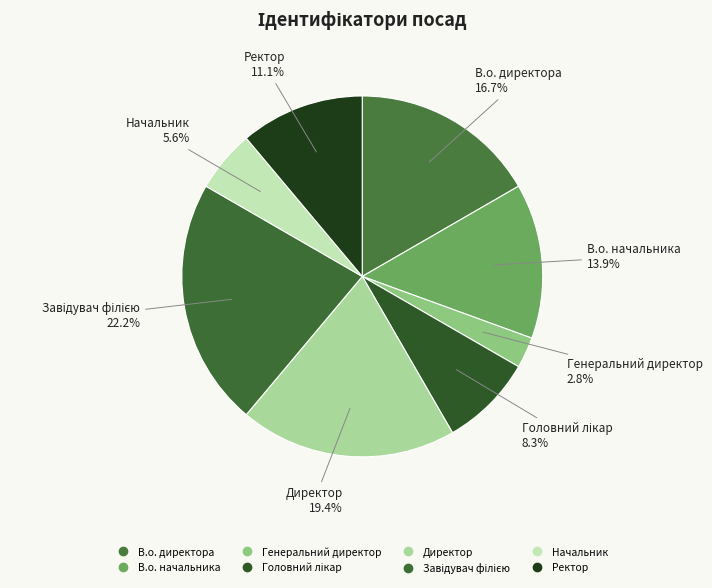

How many slices are in this pie chart?

8